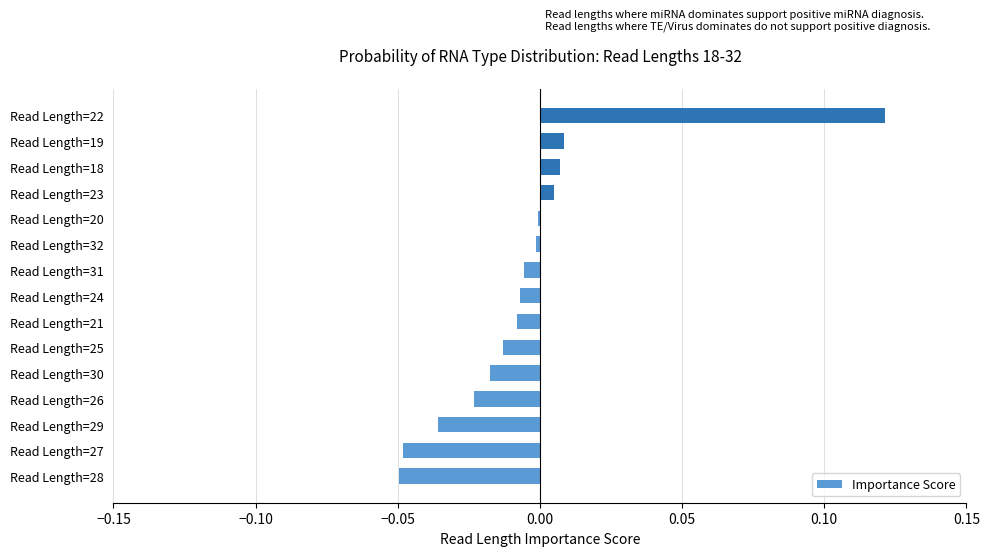

Between Read Length=28 and Read Length=29, which is larger?

Read Length=29